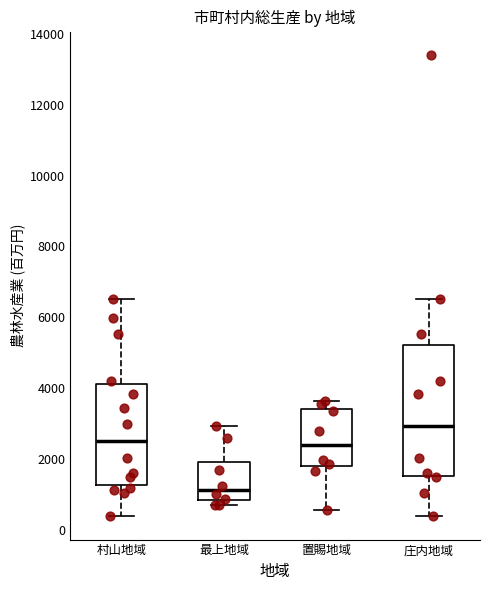

Reading left to right, transcribe this box plot: for each box, give where its median line is, the range the box spans, and where its two whiskers end, as read against the y-axis. The values are not printed on the chart, so give them approximately, as read against the axis.

村山地域: median 2400, box 1200 to 4200, whiskers 400 to 6600
最上地域: median 1200, box 800 to 2000, whiskers 600 to 3000
置賜地域: median 2400, box 1800 to 3400, whiskers 600 to 3600
庄内地域: median 3000, box 1600 to 5200, whiskers 400 to 6600